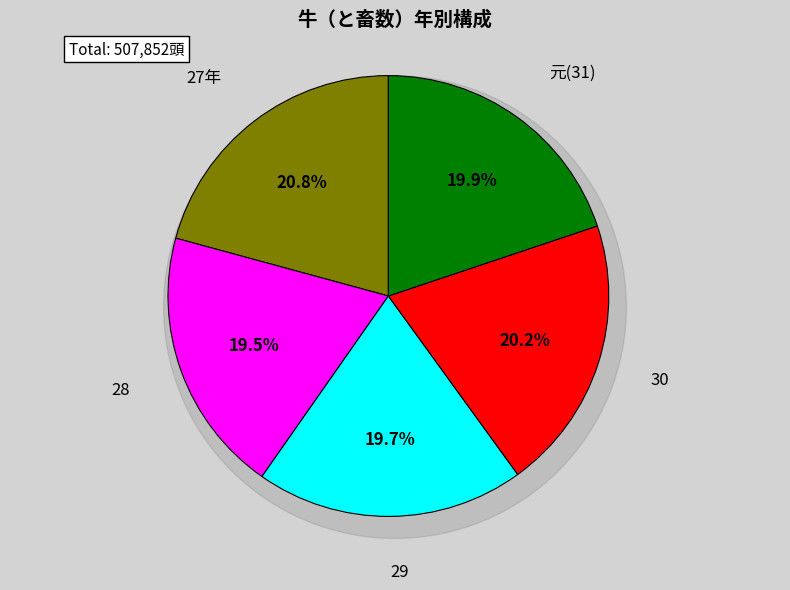

Which category has the smallest portion of the pie?

28